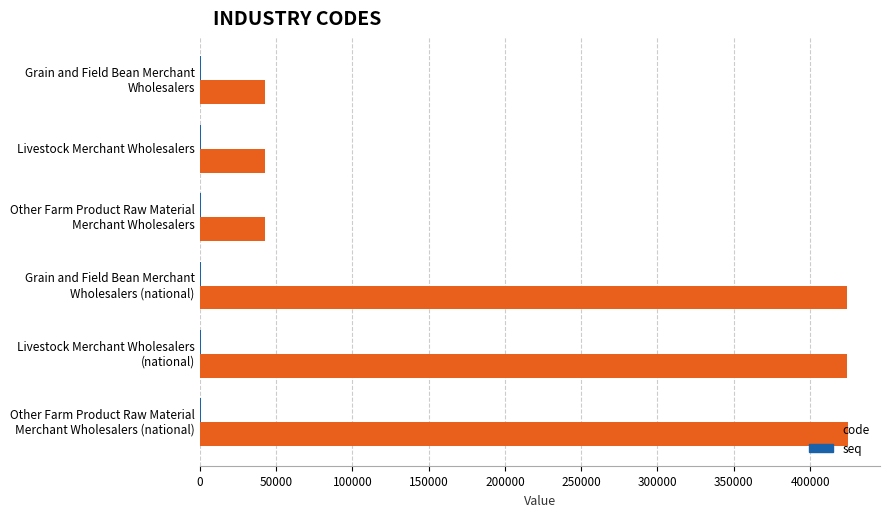

What is the sum of all code values?

1400982